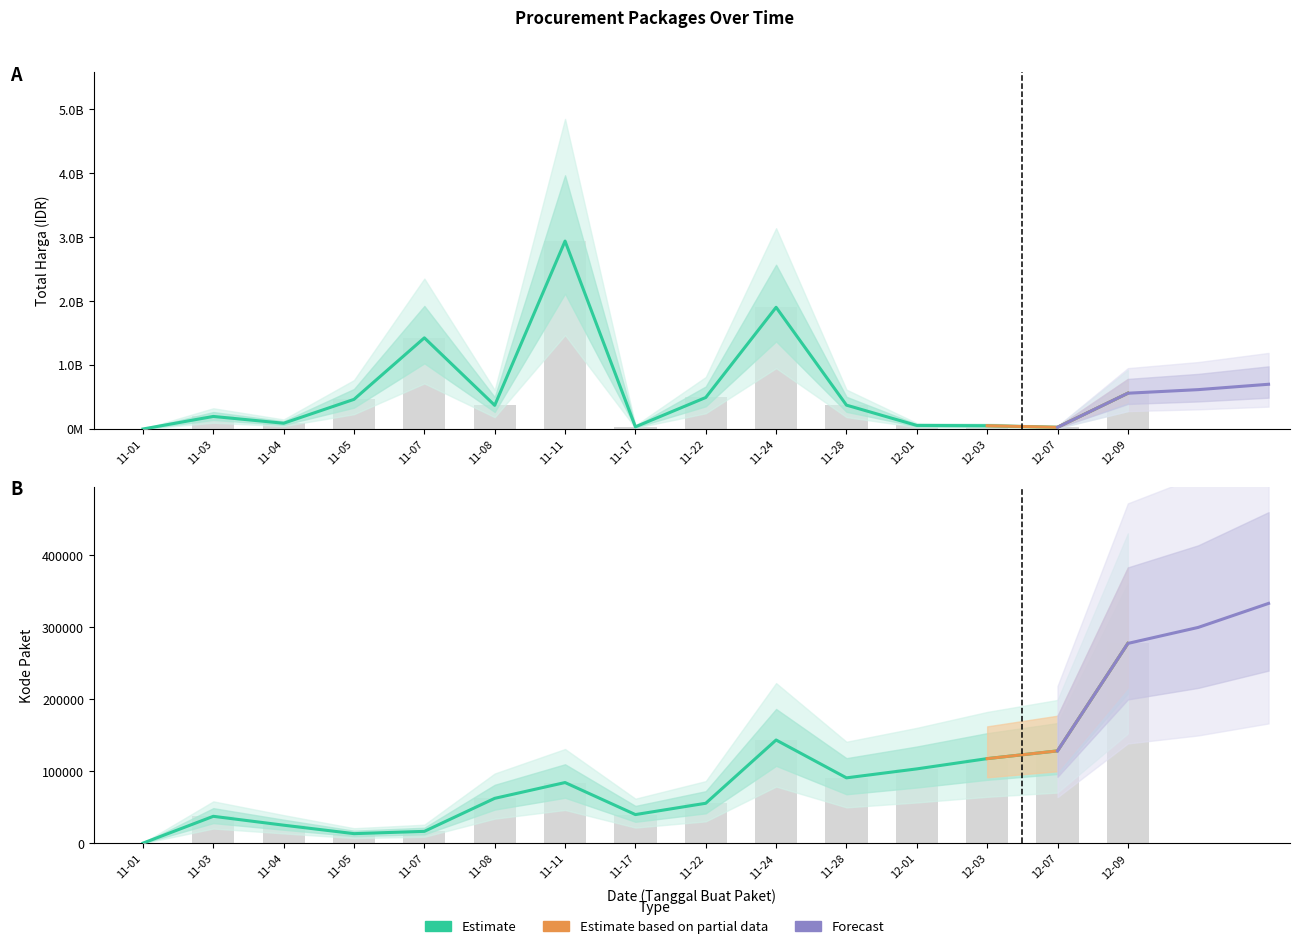

What is the average value of the Total Harga series?

599092592